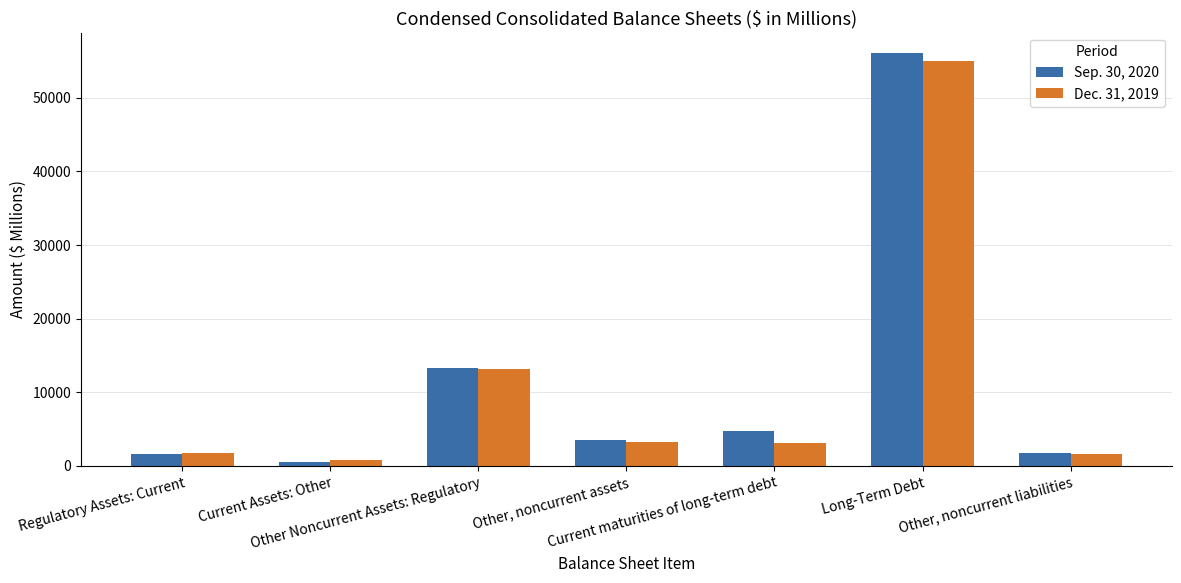

What is the approximate value of Sep. 30, 2020 at Regulatory Assets: Current, to the nearest 10?

1640